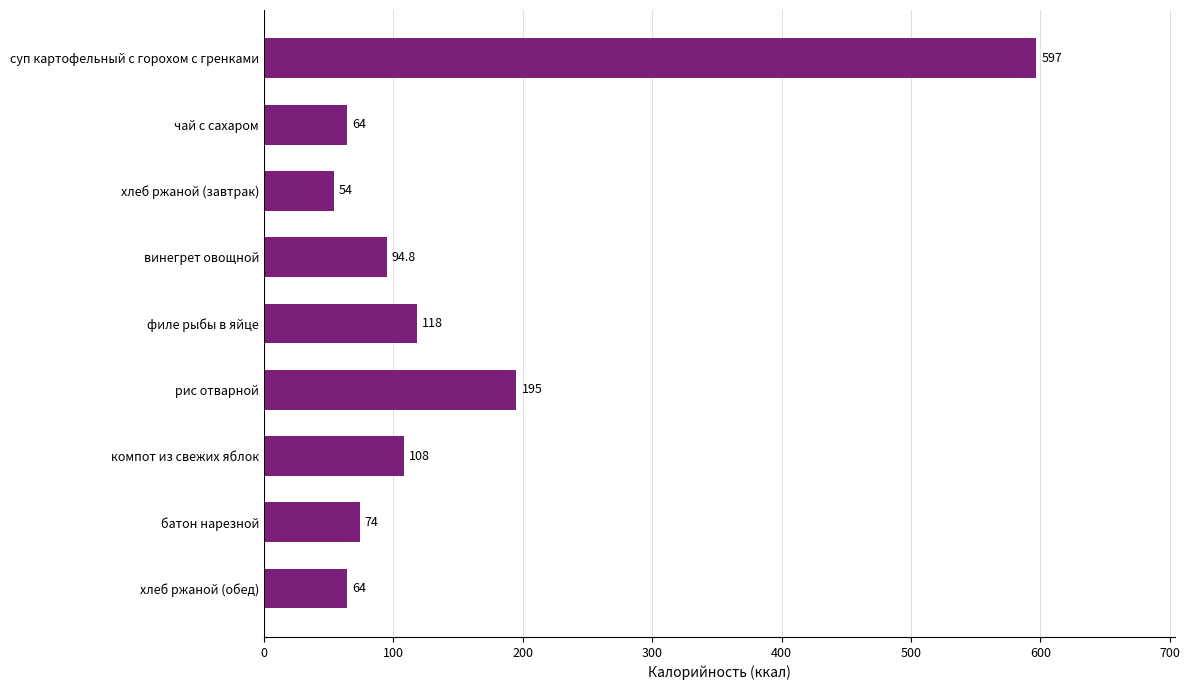

Does the chart contain stacked bars?

No